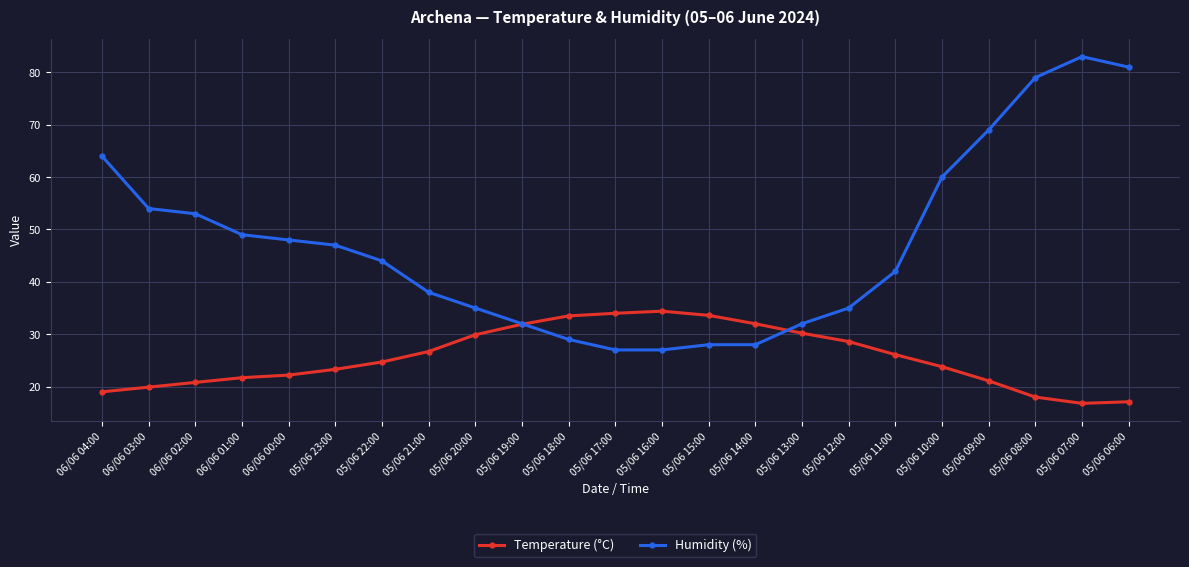

True or false: Humidity (%) has more than 2 points higher than both neighbors.

False